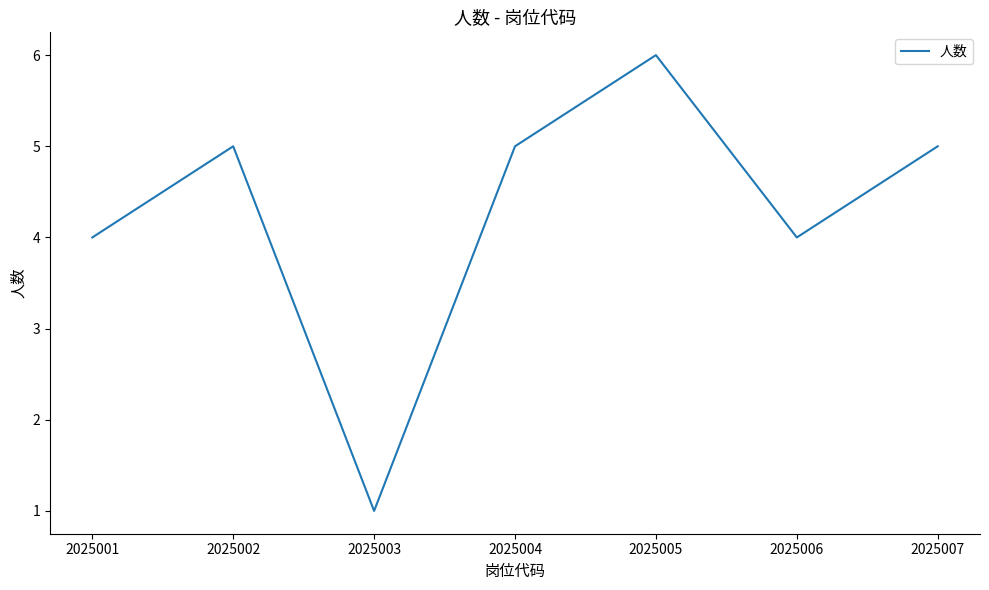

What is the smallest value displayed?

1